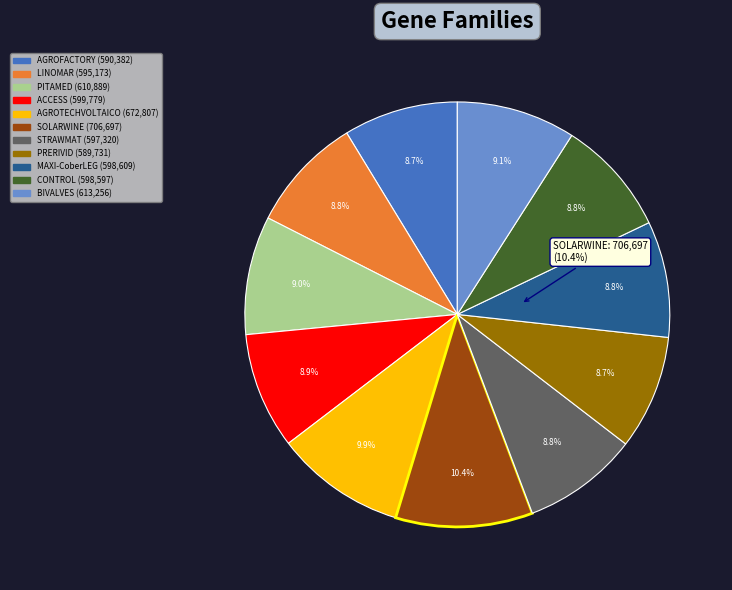

Which slice is the largest?

SOLARWINE